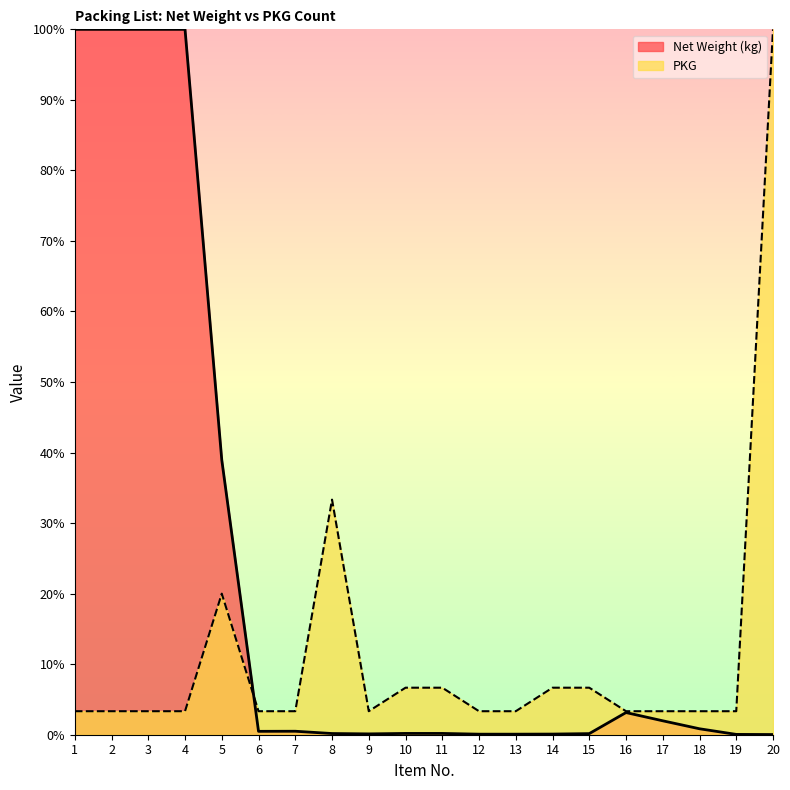

At how many categories does at least one series exceed 27?

7